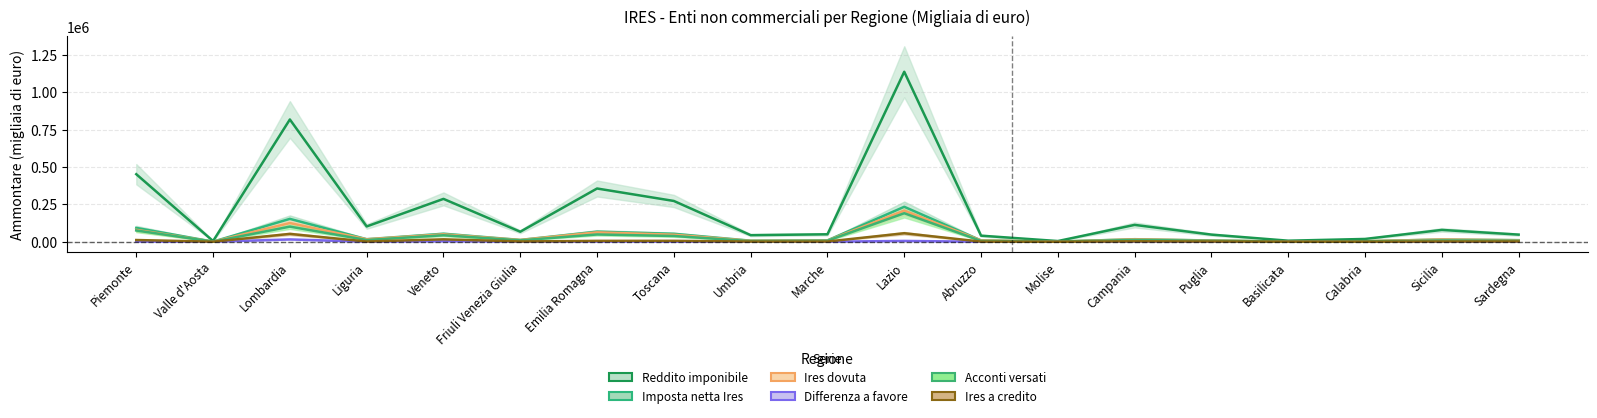

What is the spread (max minus min) of values at Emilia Romagna?

354634